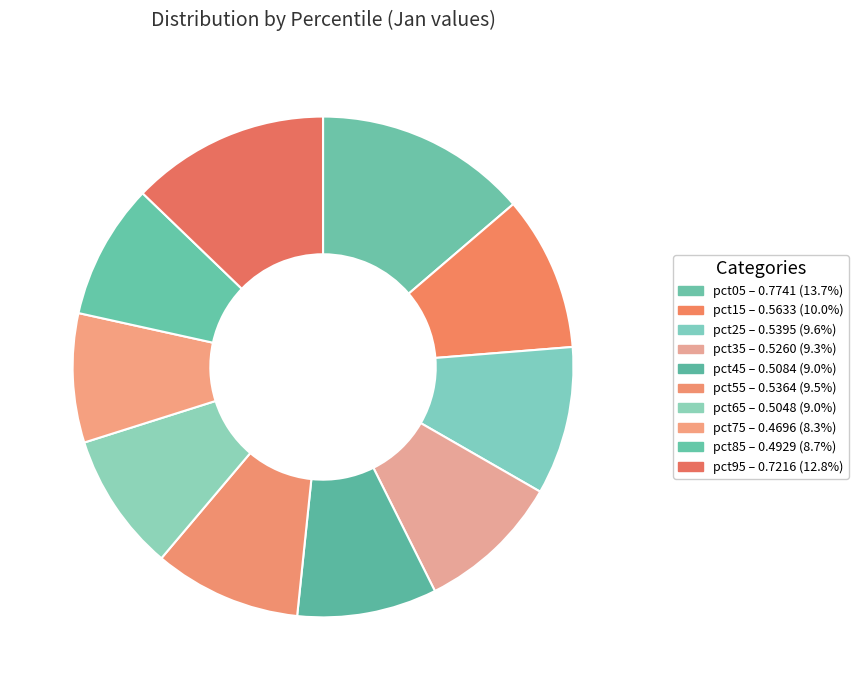

What is the change in value from pct05 to pct65?

-0.3